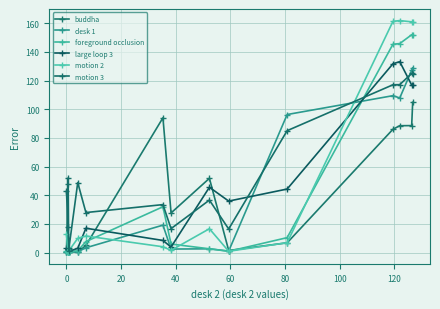

Is this an area chart (filled region under the line)?

No